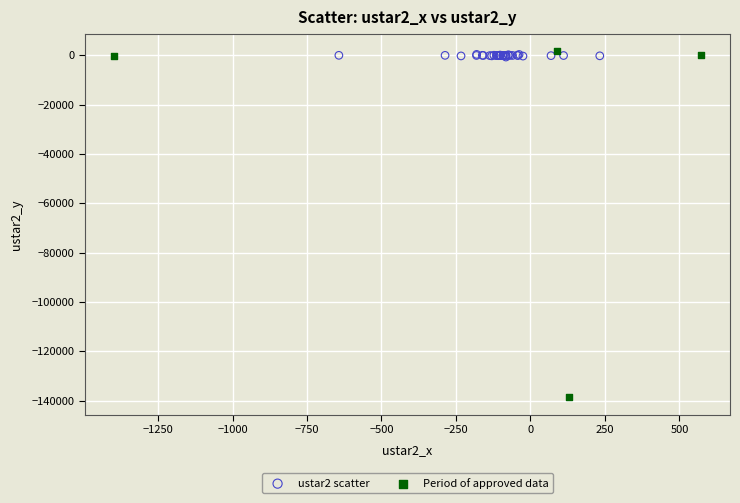

Which series has the widest spread of Y values?

Period of approved data